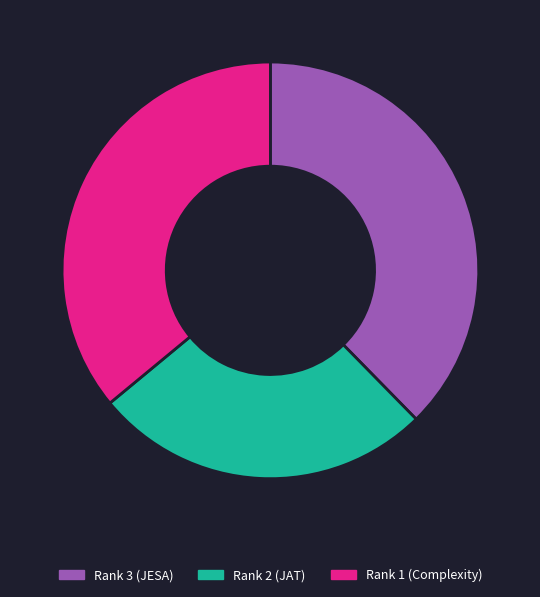

Is there a majority slice in this chart?

No